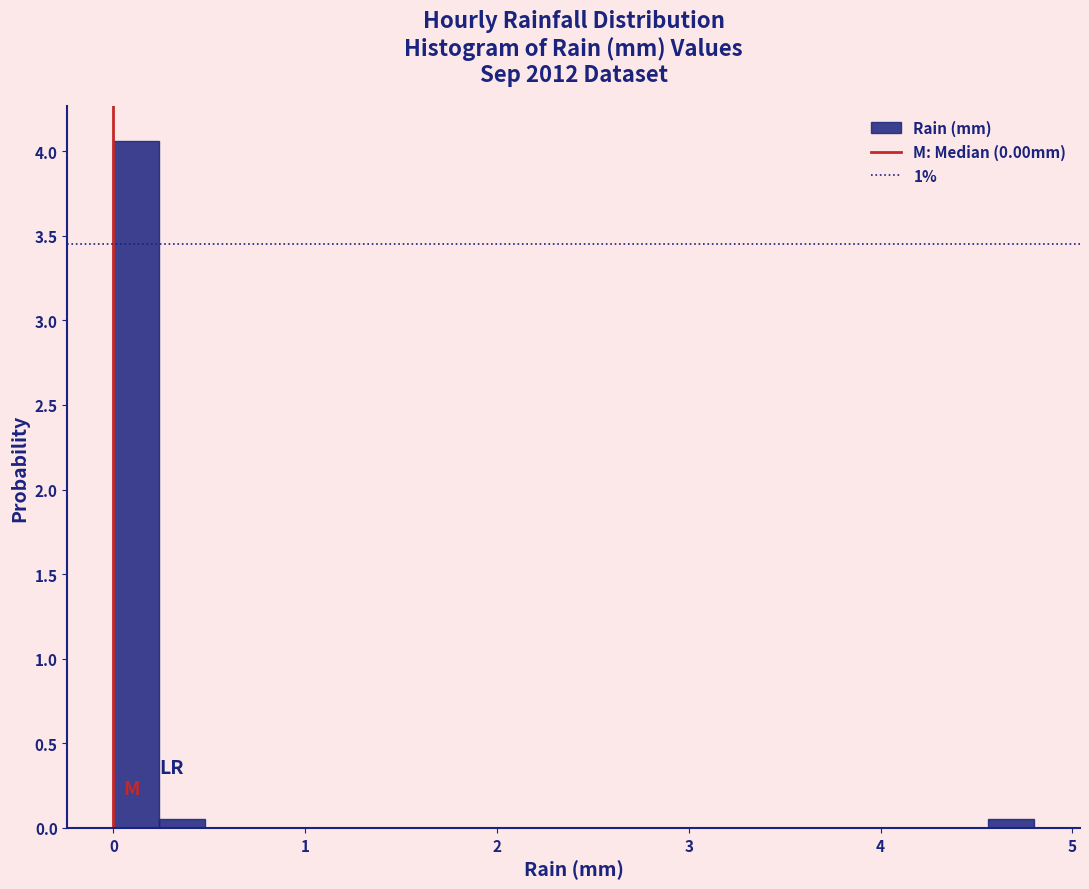

Read against the x-axis, roughly where is the centre of the tallest bar?

0.1